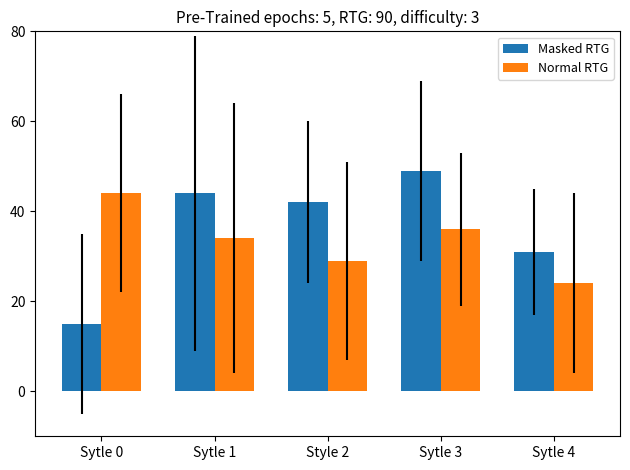

The value of Normal RTG at Sytle 4 is 24. True or false?

True